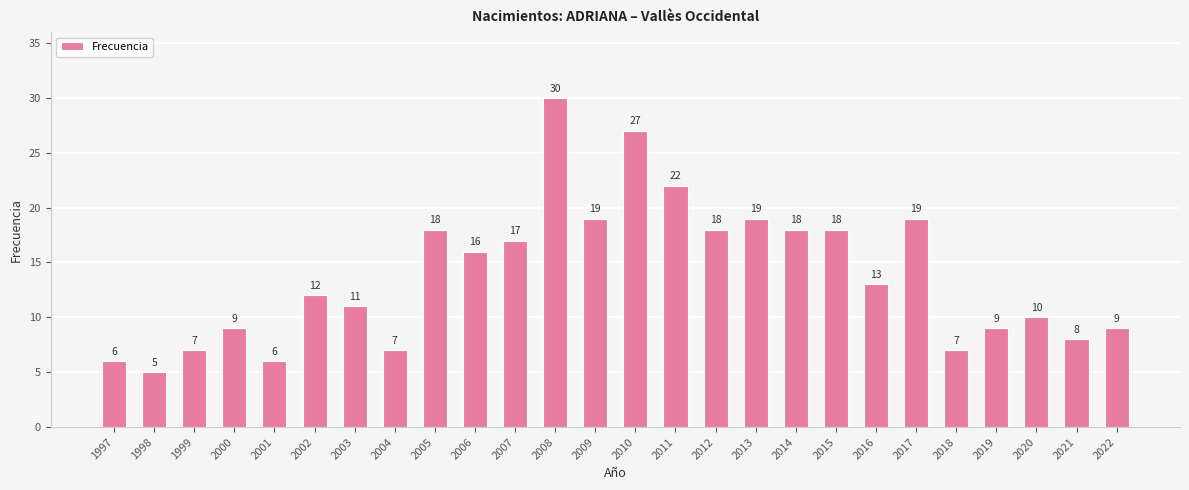

The value at 2020 is 17. True or false?

False